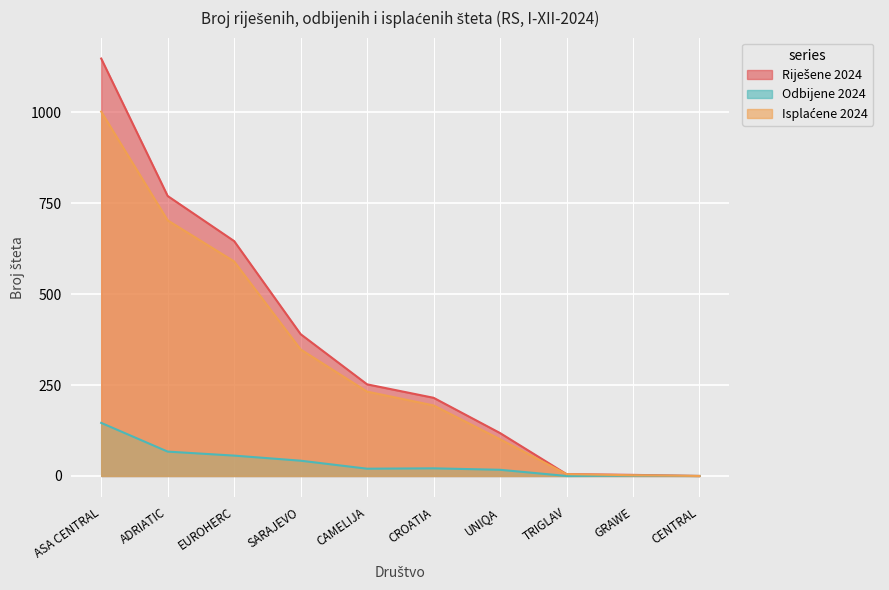

Which series has the largest range (max minus min)?

Riješene 2024